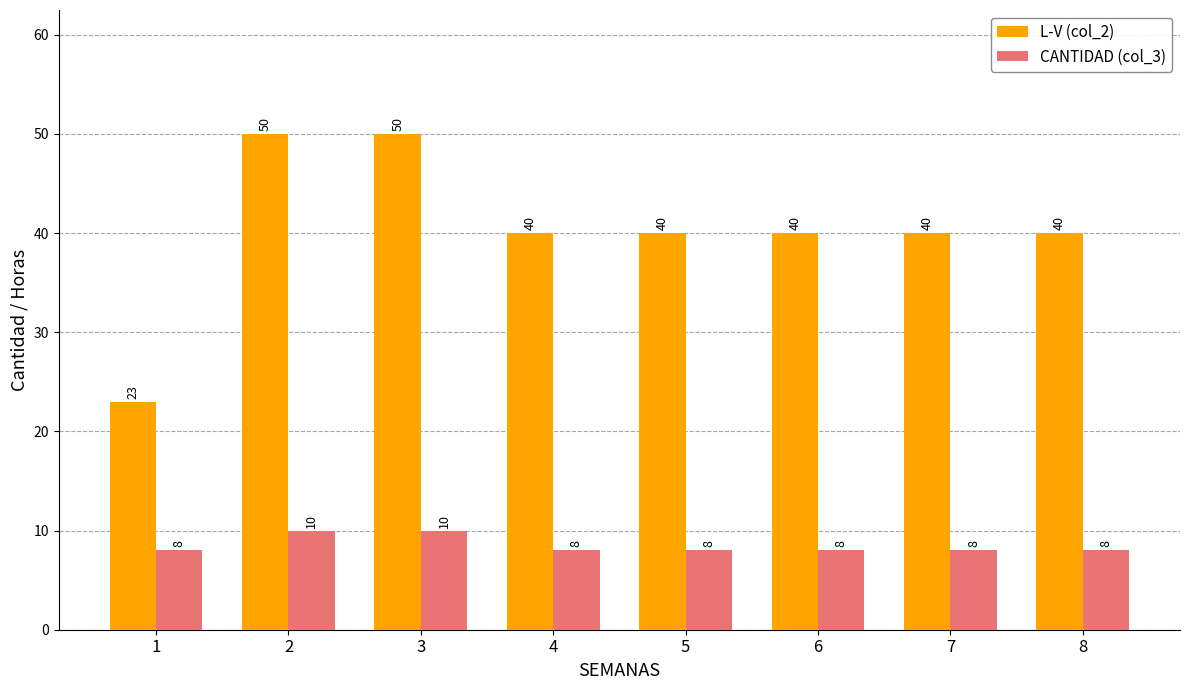

The value of L-V (col_2) at 6 is 40. True or false?

True